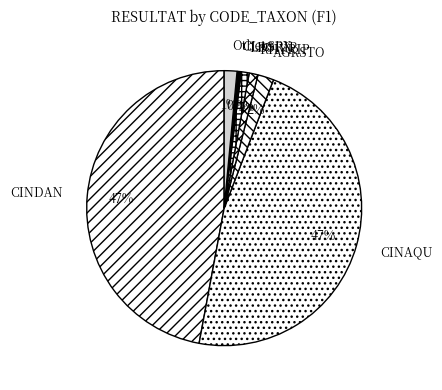

Which has a higher value, CINDAN or RHYRIP?

CINDAN